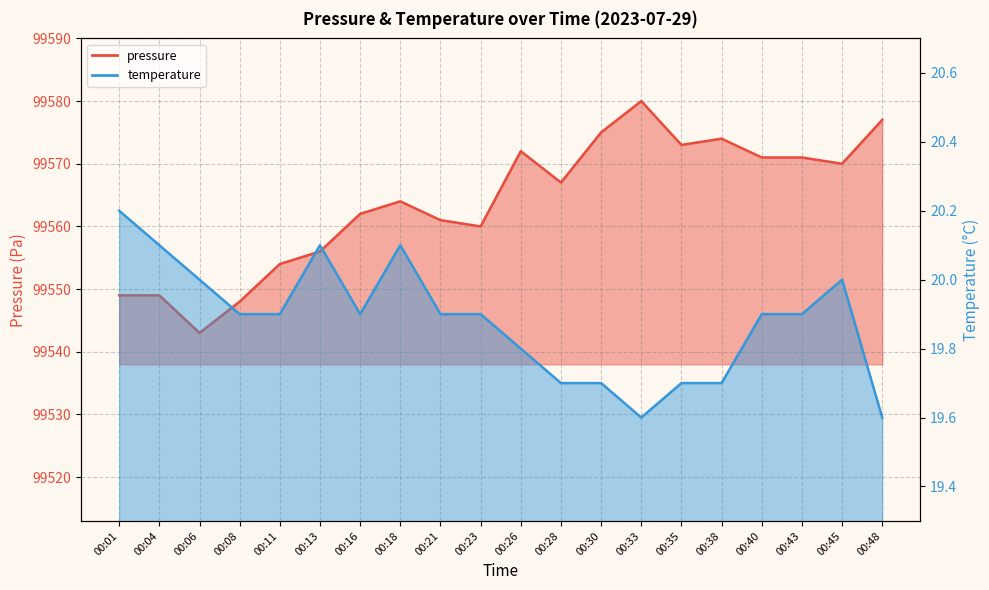

Is the value of pressure at 00:30 greater than the value of temperature at 00:08?

Yes